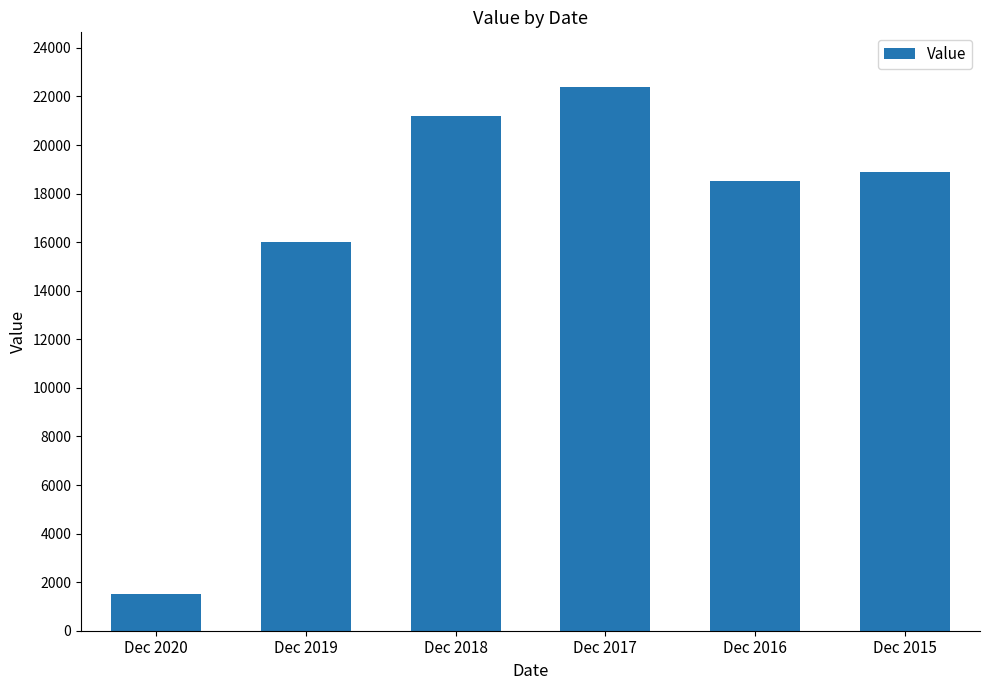

What is the difference between the values at Dec 2017 and Dec 2018?

1200